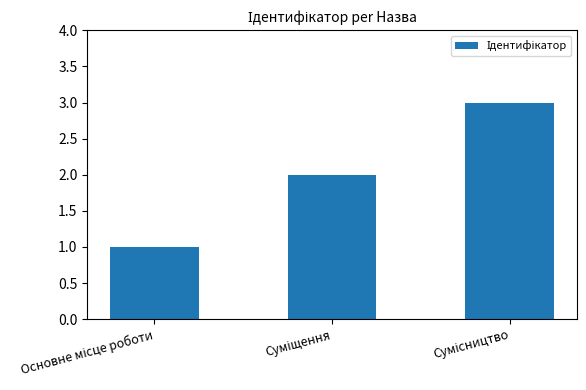

What is the greatest value displayed?

3